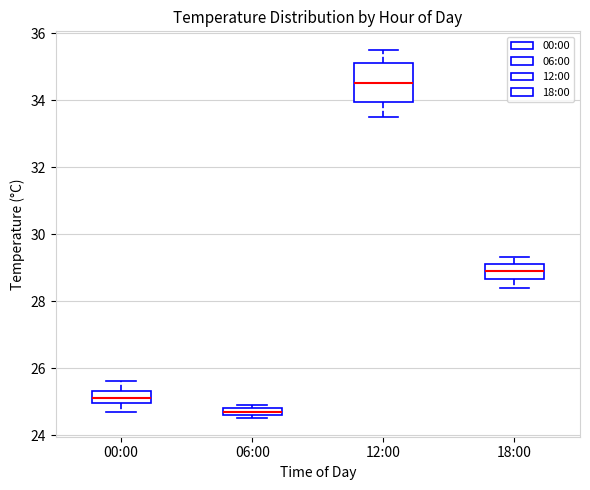

Where does the lower whisker of the box for 12:00 end on the y-axis? The values are not printed on the chart, so give them approximately, as read against the axis.

33.6